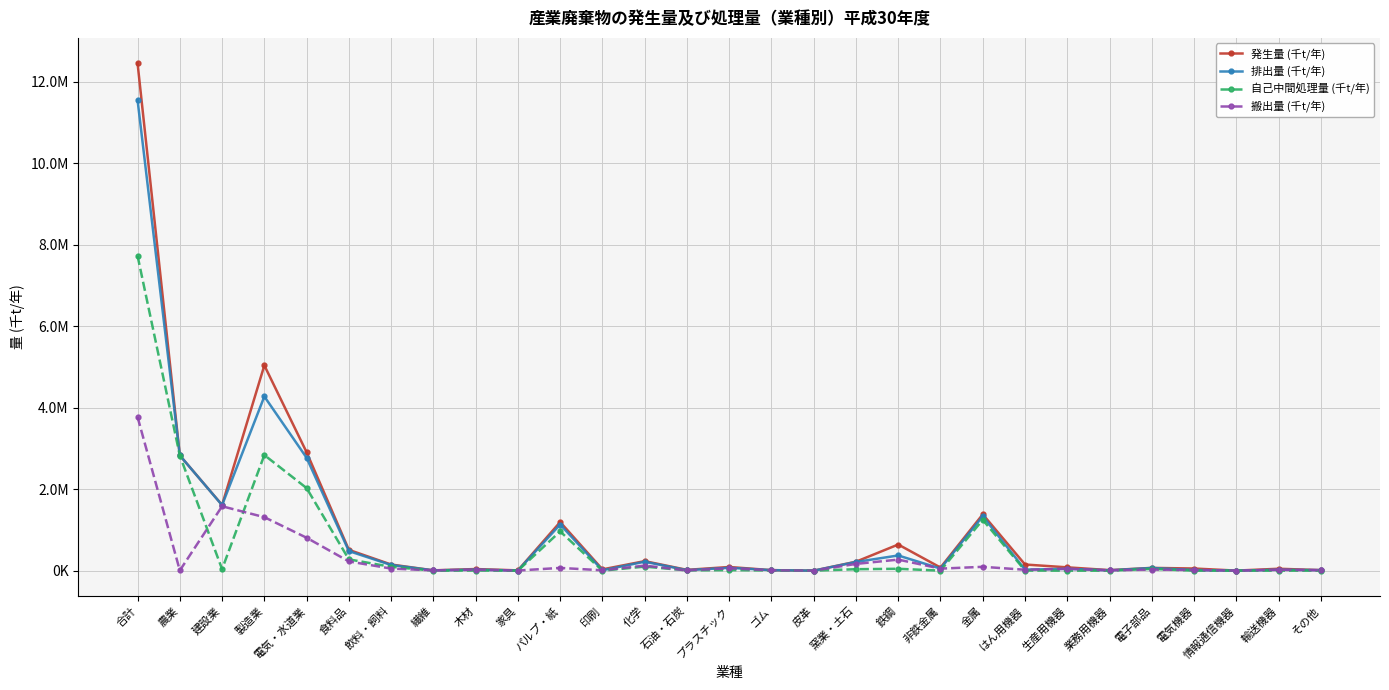

True or false: 自己中間処理量 (千t/年) and 排出量 (千t/年) cross at least once.

False